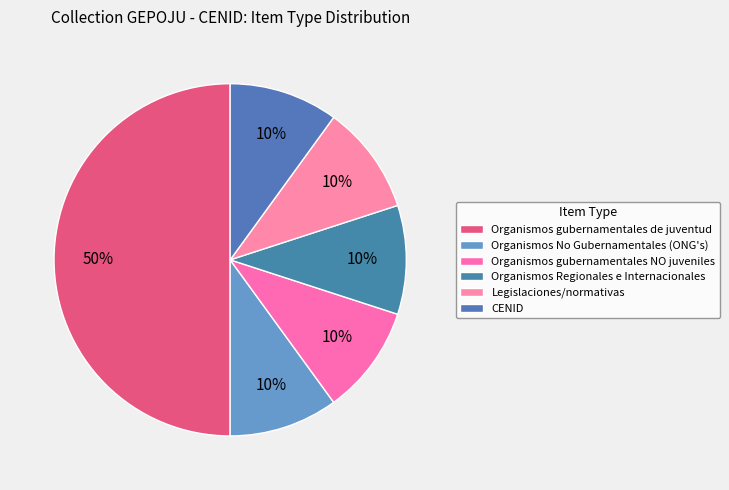

What is the largest slice in the pie chart?

Organismos gubernamentales de juventud